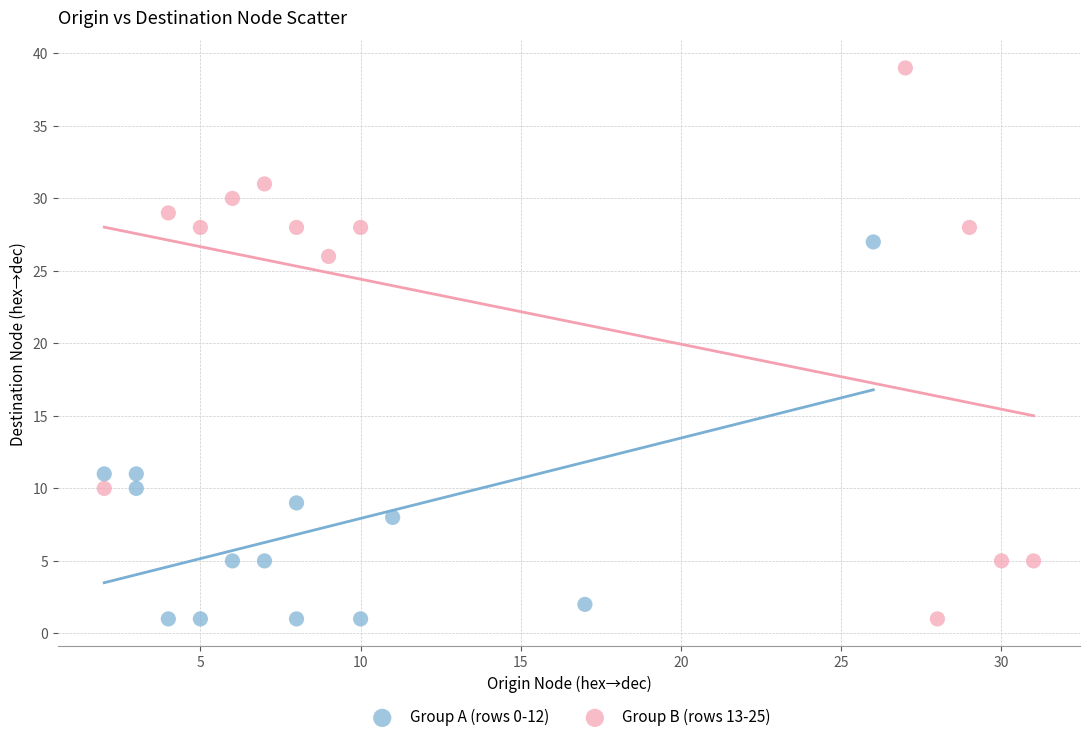

Which series reaches the maximum Y coordinate?

Group B (rows 13-25)